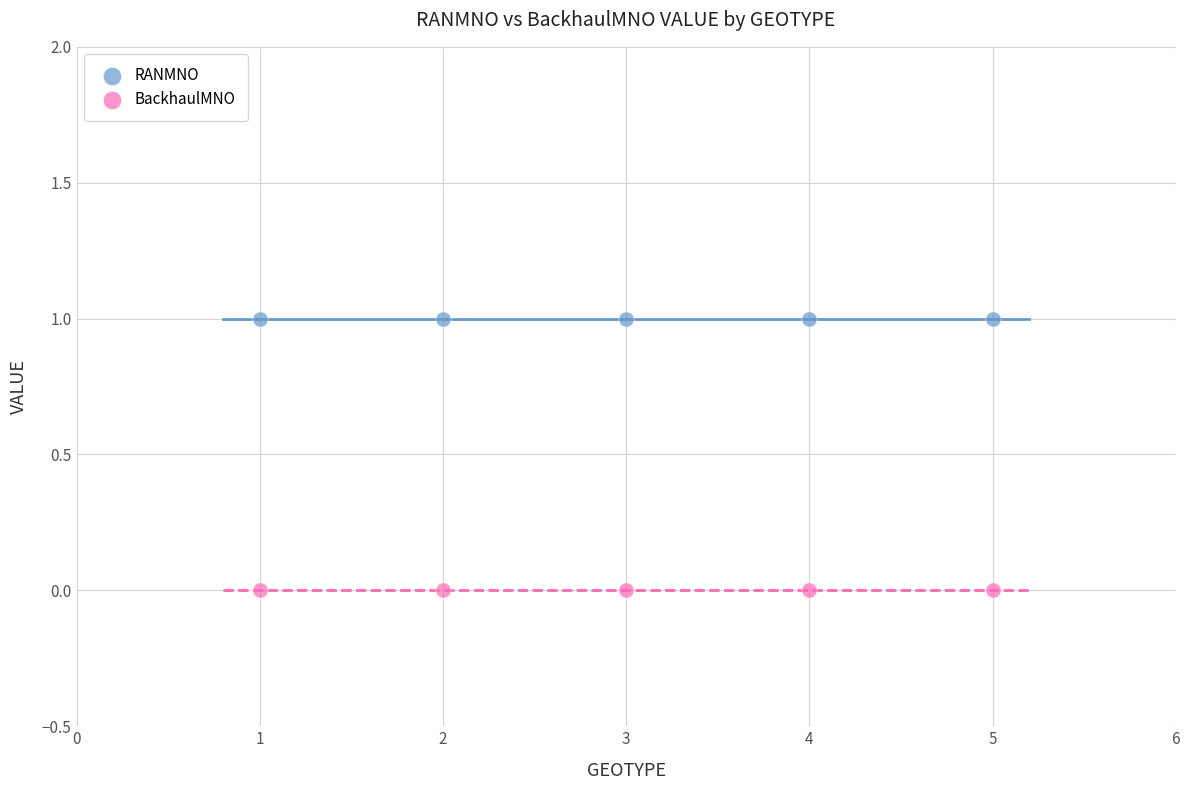

Which series reaches the minimum Y coordinate?

BackhaulMNO